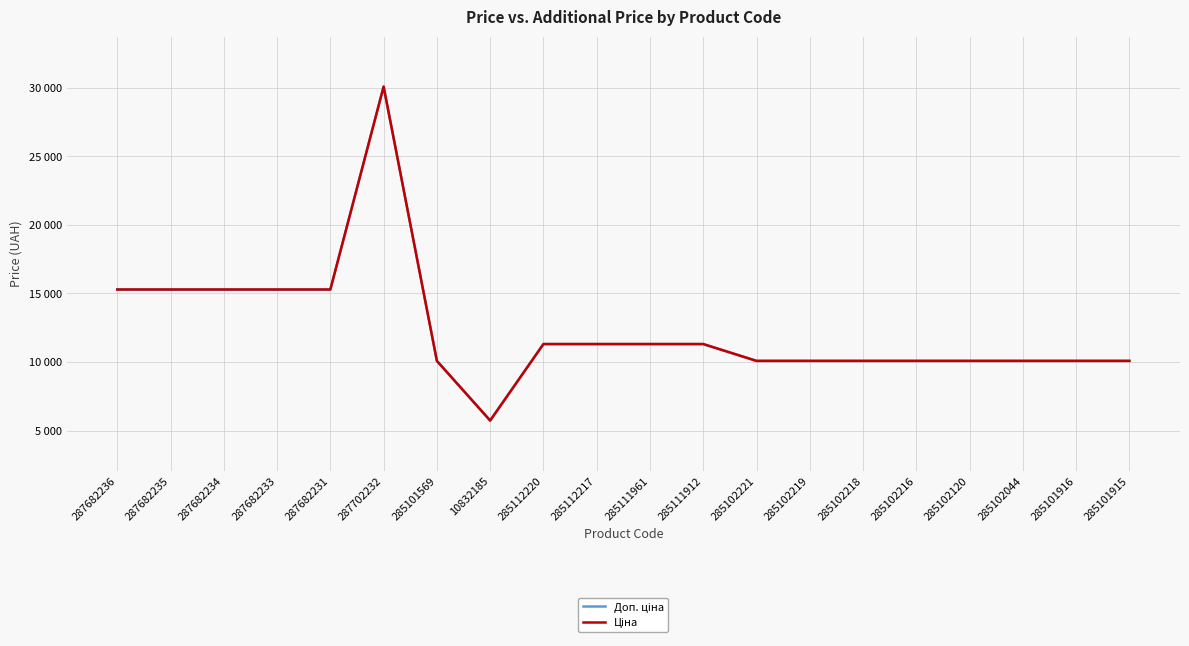

How many interior local peaks does the Ціна series have?

1